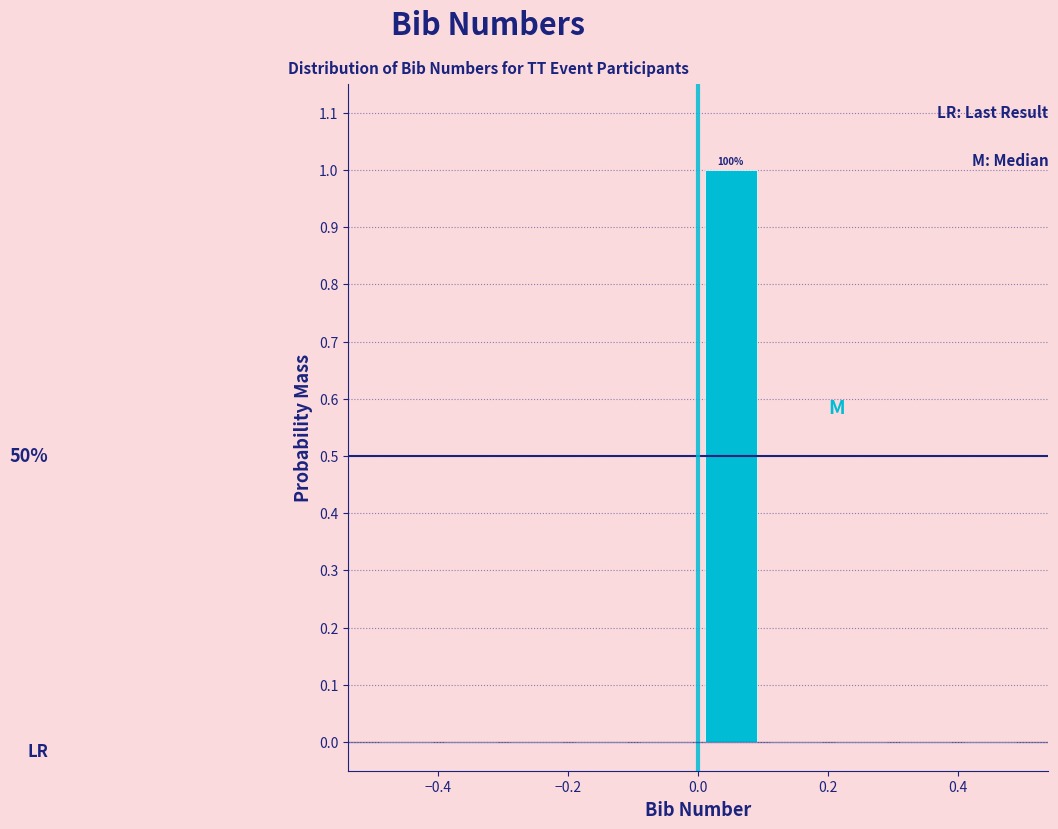

Which range on the x-axis has the tallest bar?

0.0 to 0.1